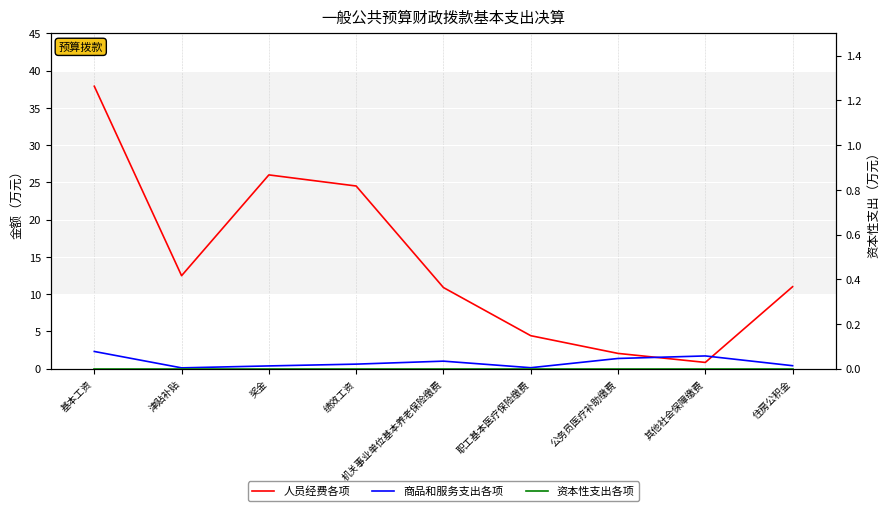

What is the difference between the highest and lowest values at 机关事业单位基本养老保险缴费?

10.9